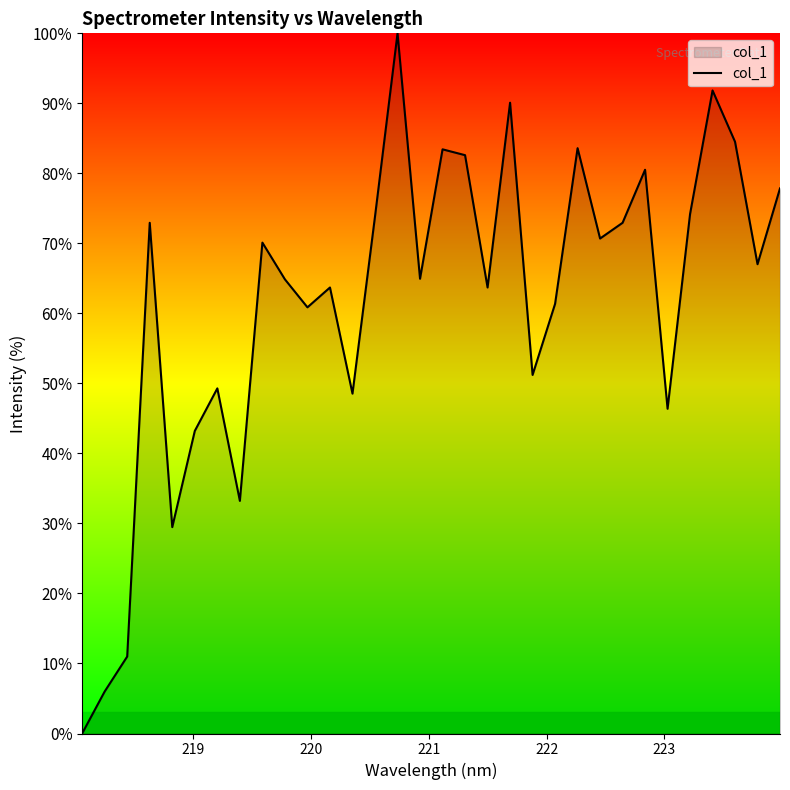

What is the difference between the maximum and minimum values?

100.0